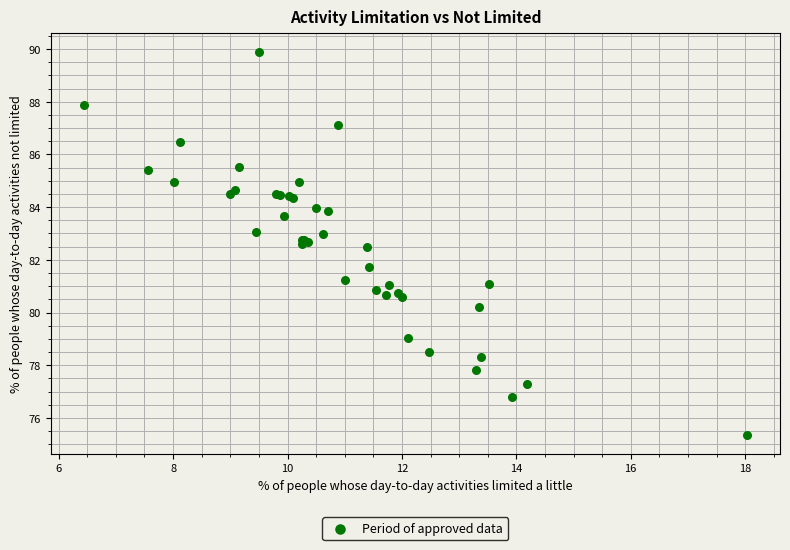

What Y value in the scatter plot is closest to 82?

81.7